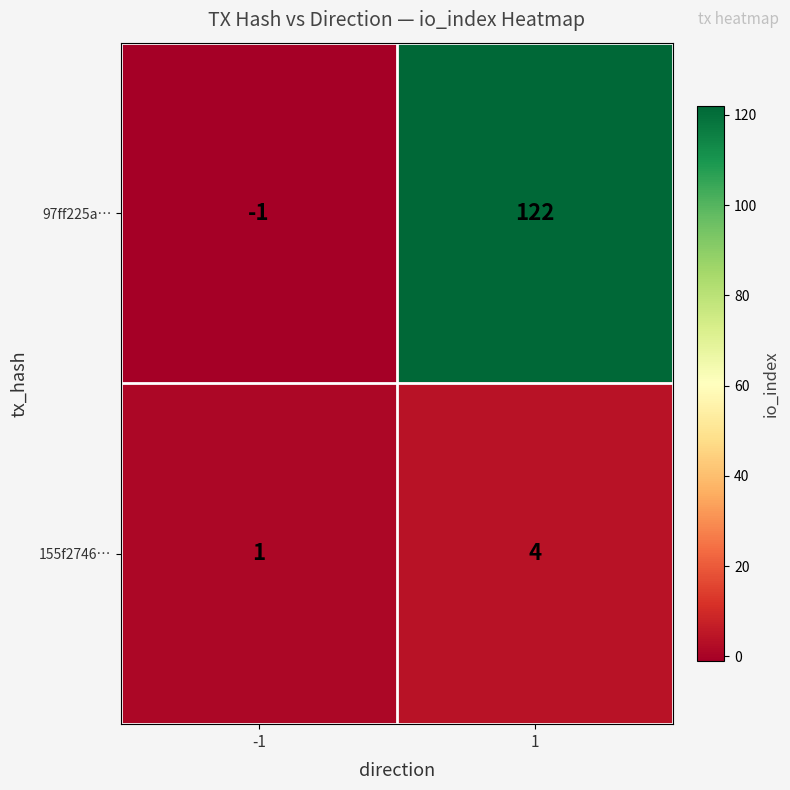

Which series changed the most between -1 and 1?

97ff225a…